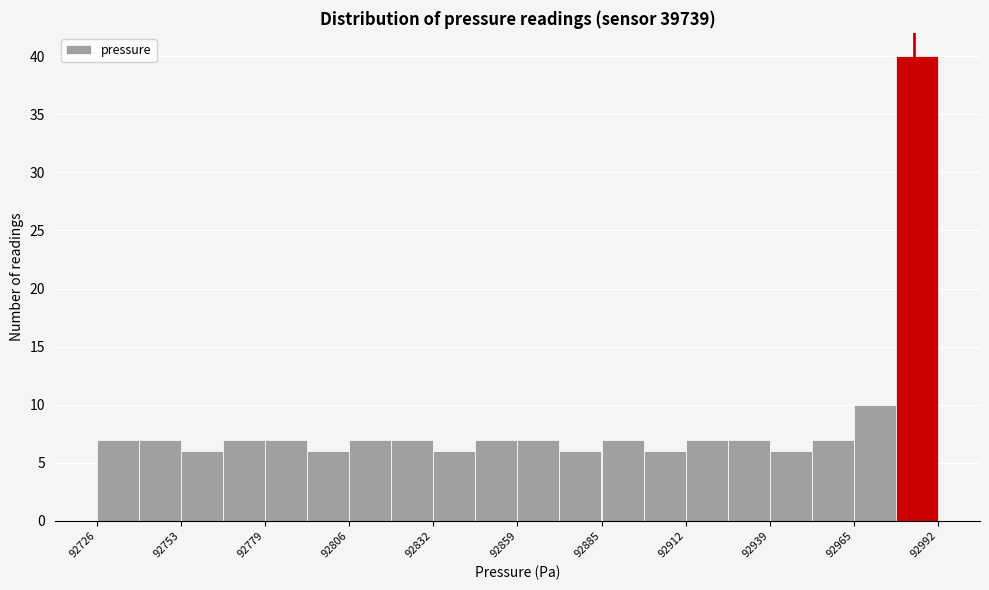

Read against the x-axis, roughly where is the centre of the tallest bar?

92985